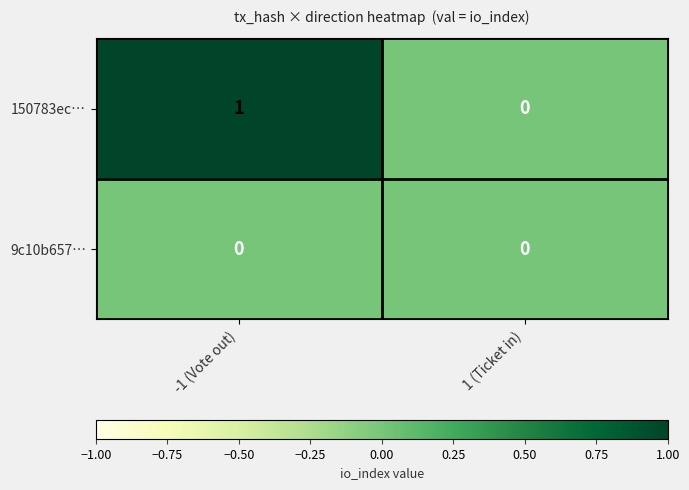

Between -1 (Vote out) and 1 (Ticket in), which series saw the biggest shift?

150783ec…